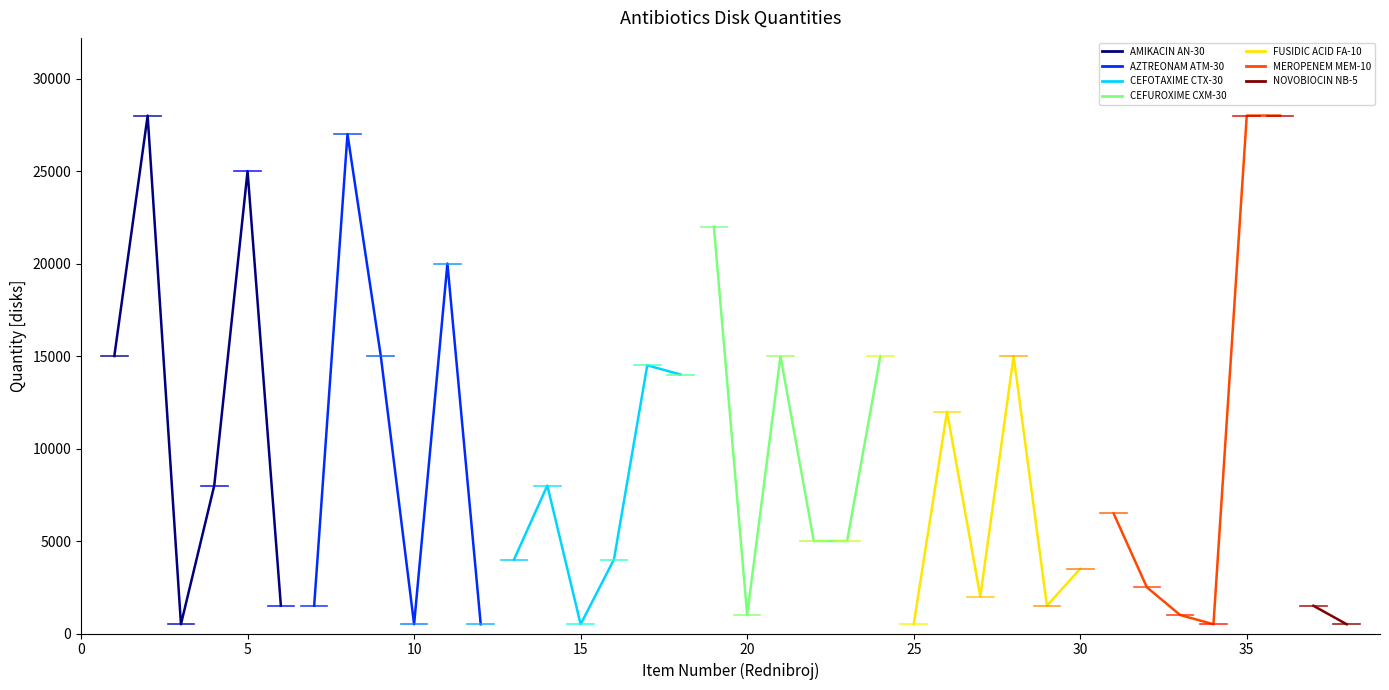

Reading left to right, transcribe all the data shown in this chart.

AMIKACIN AN-30=15000	AMOXIC./CLAV. ACID. AMC-30=28000	AMOXIC./CLAV. ACID. AMC-3=500	AMPICILLIN AMN-2=8000	AMPICILLIN AM-10=25000	AMPICILLIN+SULBACTAM SAM-20=1500	AZTREONAM ATM-30=1500	CEFALEXIN CN-30=27000	CEFEPIME FEP-30=15000	CEFINASE PAPER DISK=500	CEFIXIME CFM-5=20000	CEFOTAXIME CTX-5=500	CEFOTAXIME CTX-30=4000	CEFOXITIN FOX-30=8000	CEFPODOXIME CDP-10=500	CEFTAZIDIME CAZ-30=4000	CEFTAZIDIME CTZ-10=14500	CEFTRIAXONE CRO-30=14000	CEFUROXIME CXM-30=22000	CHLORAMPHENICOL C-30=1000	CIPROFLOXACIN CIP-5=15000	CLINDAMYCIN CM-2=5000	ERYTHROMYCIN E-15=5000	ERTAPENEM ETP-10=15000	FUSIDIC ACID FA-10=500	GENTAMICIN GM-10=12000	GENTAMICIN GM-30=2000	IMIPENEM IPM-10=15000	LEVOFLOXACIN LVX-5=1500	LINEZOLID LZD-10=3500	MEROPENEM MEM-10=6500	MOXIFLOXACIN MXF-5=2500	MUPIROCIN MUP-200=1000	NALIDIXIC ACID NA-30=500	NITROFURANTION NIF-100=28000	NORFLOXACIN NOR-10=28000	NOVOBIOCIN NB-5=1500	OFLOXACIN OFX-5=500